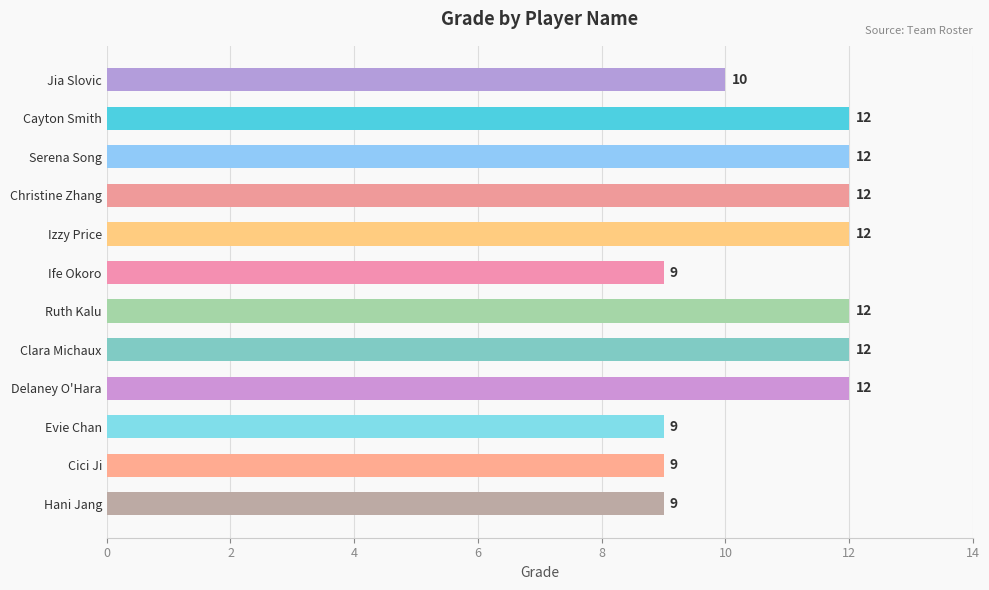

Reading top to bottom, extract all data points from this chart.

Jia Slovic=10	Cayton Smith=12	Serena Song=12	Christine Zhang=12	Izzy Price=12	Ife Okoro=9	Ruth Kalu=12	Clara Michaux=12	Delaney O'Hara=12	Evie Chan=9	Cici Ji=9	Hani Jang=9